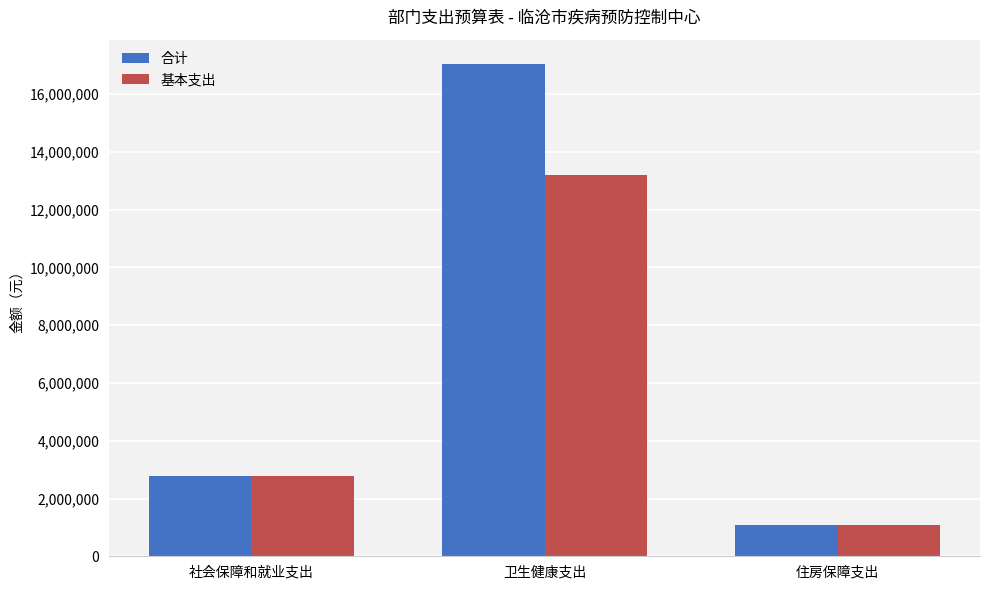

Rank the series by their maximum value, from highest to lowest.

合计, 基本支出